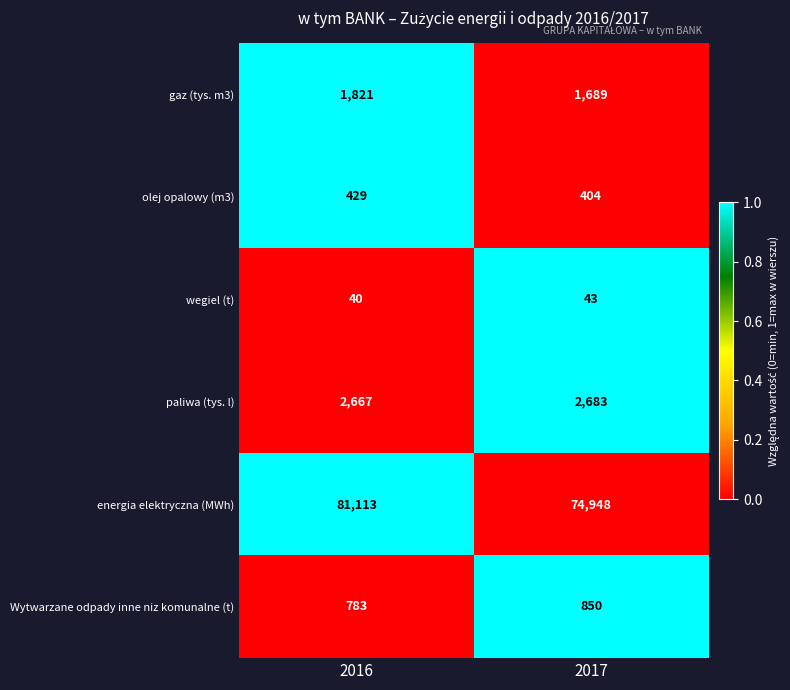

At 2016, list the series in order from largest to smallest.

energia elektryczna (MWh), paliwa (tys. l), gaz (tys. m3), Wytwarzane odpady inne niz komunalne (t), olej opalowy (m3), wegiel (t)